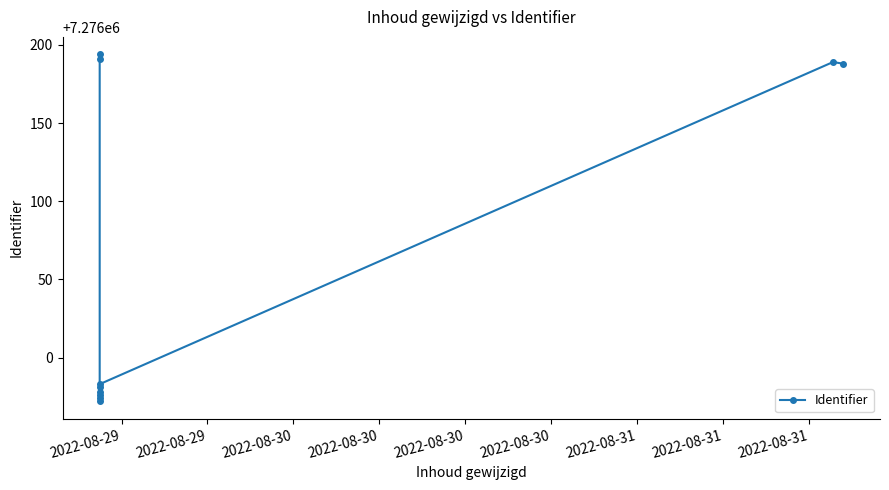

What is the change in value from 2022-08-29 to 9?

-3